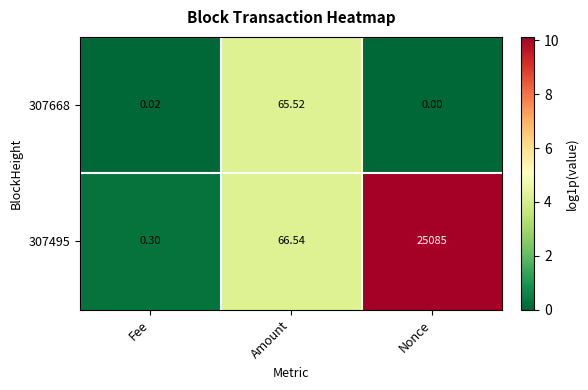

List the labels in order of 307668 value, largest first.

Amount, Fee, Nonce